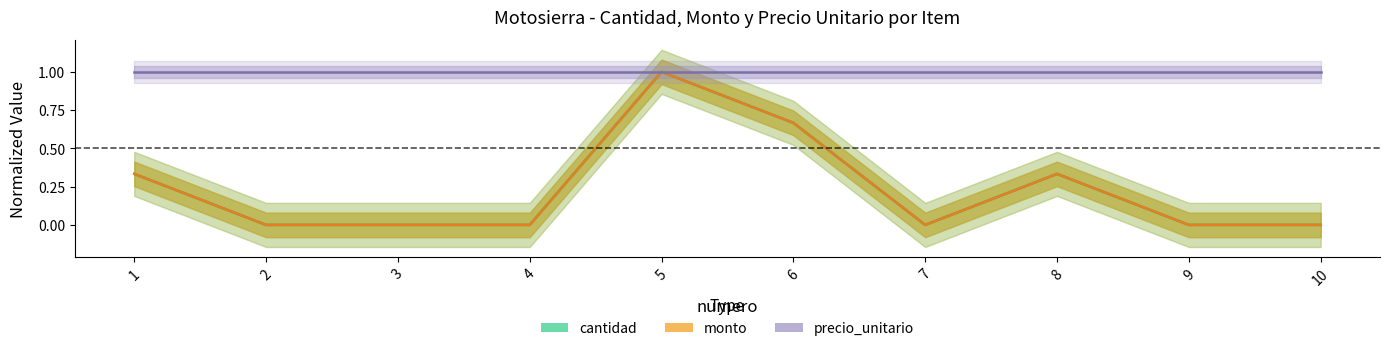

How many values in the cantidad series exceed 0?

4